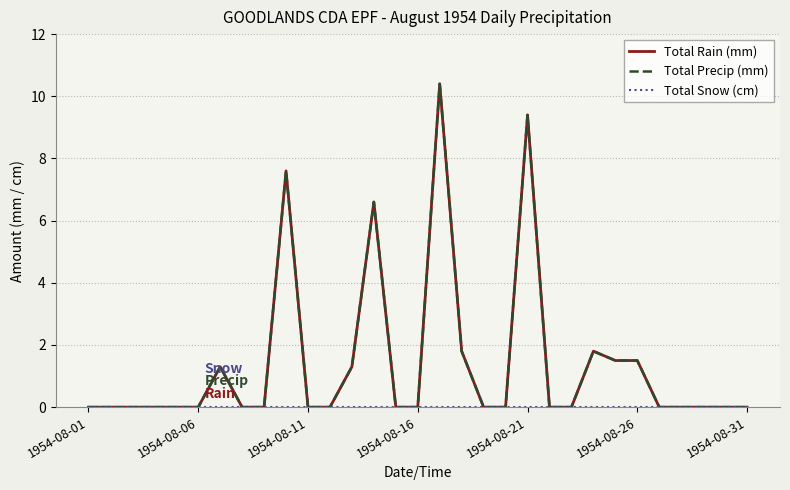

Does the chart have visible grid lines?

Yes